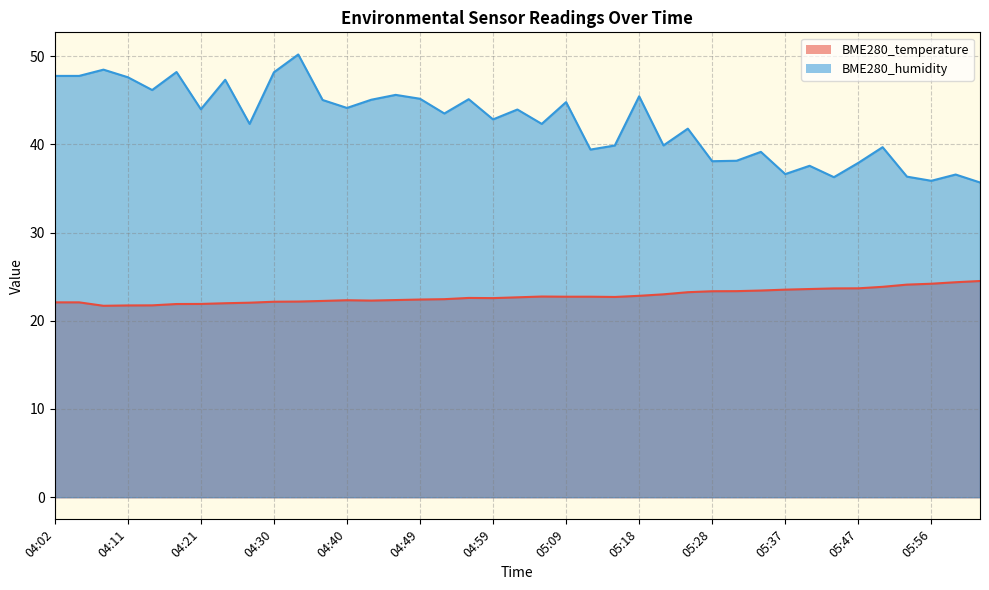

True or false: BME280_temperature and BME280_humidity intersect in this chart.

False